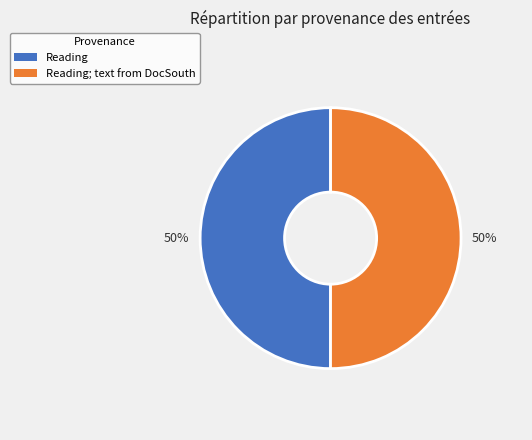

Combined, do Reading and Reading; text from DocSouth account for over 50%?

Yes